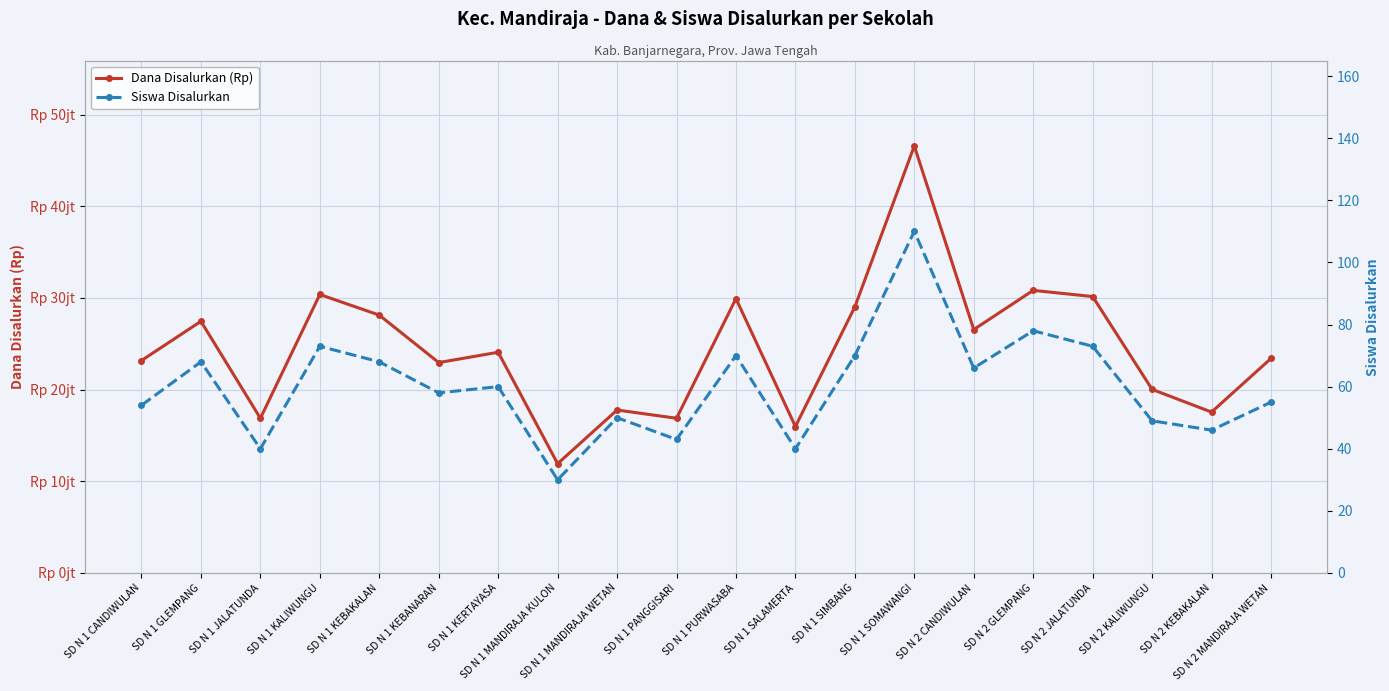

At which label does Siswa Disalurkan first exceed 60?

SD N 1 GLEMPANG